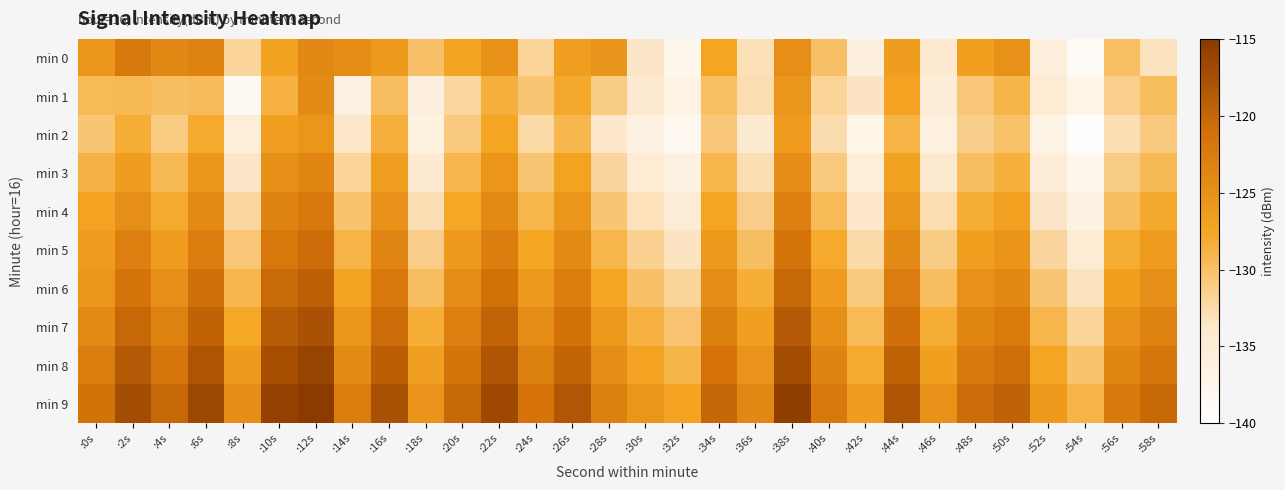

Reading left to right, what are all the values shown in this chart?

min 0: :0s=-125.8	:2s=-122.1	:4s=-124.0	:6s=-123.2	:8s=-131.8	:10s=-127.1	:12s=-124.0	:14s=-124.6	:16s=-126.2	:18s=-130.1	:20s=-127.2	:22s=-125.1	:24s=-131.9	:26s=-126.6	:28s=-125.4	:30s=-133.6	:32s=-137.8	:34s=-127.5	:36s=-133.0	:38s=-124.7	:40s=-130.0	:42s=-135.9	:44s=-126.5	:46s=-134.1	:48s=-126.7	:50s=-125.0	:52s=-135.6	:54s=-138.9	:56s=-129.9	:58s=-133.2
min 1: :0s=-129.4	:2s=-129.3	:4s=-129.8	:6s=-129.5	:8s=-138.6	:10s=-128.6	:12s=-124.3	:14s=-136.4	:16s=-129.7	:18s=-135.9	:20s=-132.1	:22s=-128.4	:24s=-130.5	:26s=-127.8	:28s=-131.2	:30s=-134.1	:32s=-136.5	:34s=-129.9	:36s=-132.7	:38s=-125.6	:40s=-131.8	:42s=-133.4	:44s=-127.2	:46s=-135.1	:48s=-130.6	:50s=-128.9	:52s=-134.8	:54s=-137.2	:56s=-131.5	:58s=-129.6
min 2: :0s=-130.5	:2s=-128.2	:4s=-131.1	:6s=-127.9	:8s=-135.4	:10s=-126.8	:12s=-125.6	:14s=-133.7	:16s=-128.4	:18s=-136.2	:20s=-130.9	:22s=-127.5	:24s=-132.3	:26s=-129.1	:28s=-133.8	:30s=-136.4	:32s=-138.2	:34s=-130.7	:36s=-134.5	:38s=-126.3	:40s=-132.6	:42s=-137.1	:44s=-128.8	:46s=-135.9	:48s=-131.4	:50s=-130.2	:52s=-136.7	:54s=-139.5	:56s=-132.8	:58s=-130.9
min 3: :0s=-128.7	:2s=-126.5	:4s=-129.3	:6s=-125.8	:8s=-133.6	:10s=-124.9	:12s=-123.7	:14s=-131.8	:16s=-126.6	:18s=-134.3	:20s=-129.1	:22s=-125.7	:24s=-130.5	:26s=-127.3	:28s=-132.0	:30s=-134.6	:32s=-136.4	:34s=-129.0	:36s=-132.8	:38s=-124.6	:40s=-130.9	:42s=-135.4	:44s=-127.1	:46s=-134.2	:48s=-129.7	:50s=-128.5	:52s=-135.0	:54s=-137.8	:56s=-131.2	:58s=-129.3
min 4: :0s=-127.2	:2s=-124.8	:4s=-127.9	:6s=-124.3	:8s=-132.1	:10s=-123.4	:12s=-122.2	:14s=-130.3	:16s=-125.1	:18s=-132.8	:20s=-127.6	:22s=-124.2	:24s=-129.0	:26s=-125.8	:28s=-130.5	:30s=-133.1	:32s=-134.9	:34s=-127.5	:36s=-131.3	:38s=-123.1	:40s=-129.4	:42s=-133.9	:44s=-125.6	:46s=-132.7	:48s=-128.2	:50s=-127.0	:52s=-133.5	:54s=-136.3	:56s=-129.7	:58s=-127.8
min 5: :0s=-126.5	:2s=-123.1	:4s=-126.3	:6s=-122.7	:8s=-130.6	:10s=-121.9	:12s=-120.7	:14s=-128.8	:16s=-123.6	:18s=-131.3	:20s=-126.1	:22s=-122.7	:24s=-127.5	:26s=-124.3	:28s=-129.0	:30s=-131.6	:32s=-133.4	:34s=-126.0	:36s=-129.8	:38s=-121.6	:40s=-127.9	:42s=-132.4	:44s=-124.1	:46s=-131.2	:48s=-126.7	:50s=-125.5	:52s=-132.0	:54s=-134.8	:56s=-128.2	:58s=-126.3
min 6: :0s=-125.8	:2s=-121.6	:4s=-124.7	:6s=-121.1	:8s=-129.1	:10s=-120.4	:12s=-119.2	:14s=-127.3	:16s=-122.1	:18s=-129.8	:20s=-124.6	:22s=-121.2	:24s=-126.0	:26s=-122.8	:28s=-127.5	:30s=-130.1	:32s=-131.9	:34s=-124.5	:36s=-128.3	:38s=-120.1	:40s=-126.4	:42s=-130.9	:44s=-122.6	:46s=-129.7	:48s=-125.2	:50s=-124.0	:52s=-130.5	:54s=-133.3	:56s=-126.7	:58s=-124.8
min 7: :0s=-124.3	:2s=-120.1	:4s=-123.2	:6s=-119.6	:8s=-127.6	:10s=-118.9	:12s=-117.7	:14s=-125.8	:16s=-120.6	:18s=-128.3	:20s=-123.1	:22s=-119.7	:24s=-124.5	:26s=-121.3	:28s=-126.0	:30s=-128.6	:32s=-130.4	:34s=-123.0	:36s=-126.8	:38s=-118.6	:40s=-124.9	:42s=-129.4	:44s=-121.1	:46s=-128.2	:48s=-123.7	:50s=-122.5	:52s=-129.0	:54s=-131.8	:56s=-125.2	:58s=-123.3
min 8: :0s=-122.8	:2s=-118.6	:4s=-121.7	:6s=-118.1	:8s=-126.1	:10s=-117.4	:12s=-116.2	:14s=-124.3	:16s=-119.1	:18s=-126.8	:20s=-121.6	:22s=-118.2	:24s=-123.0	:26s=-119.8	:28s=-124.5	:30s=-127.1	:32s=-128.9	:34s=-121.5	:36s=-125.3	:38s=-117.1	:40s=-123.4	:42s=-127.9	:44s=-119.6	:46s=-126.7	:48s=-122.2	:50s=-121.0	:52s=-127.5	:54s=-130.3	:56s=-123.7	:58s=-121.8
min 9: :0s=-121.3	:2s=-117.1	:4s=-120.2	:6s=-116.6	:8s=-124.6	:10s=-115.9	:12s=-114.7	:14s=-122.8	:16s=-117.6	:18s=-125.3	:20s=-120.1	:22s=-116.7	:24s=-121.5	:26s=-118.3	:28s=-123.0	:30s=-125.6	:32s=-127.4	:34s=-120.0	:36s=-123.8	:38s=-115.6	:40s=-121.9	:42s=-126.4	:44s=-118.1	:46s=-125.2	:48s=-120.7	:50s=-119.5	:52s=-126.0	:54s=-128.8	:56s=-122.2	:58s=-120.3